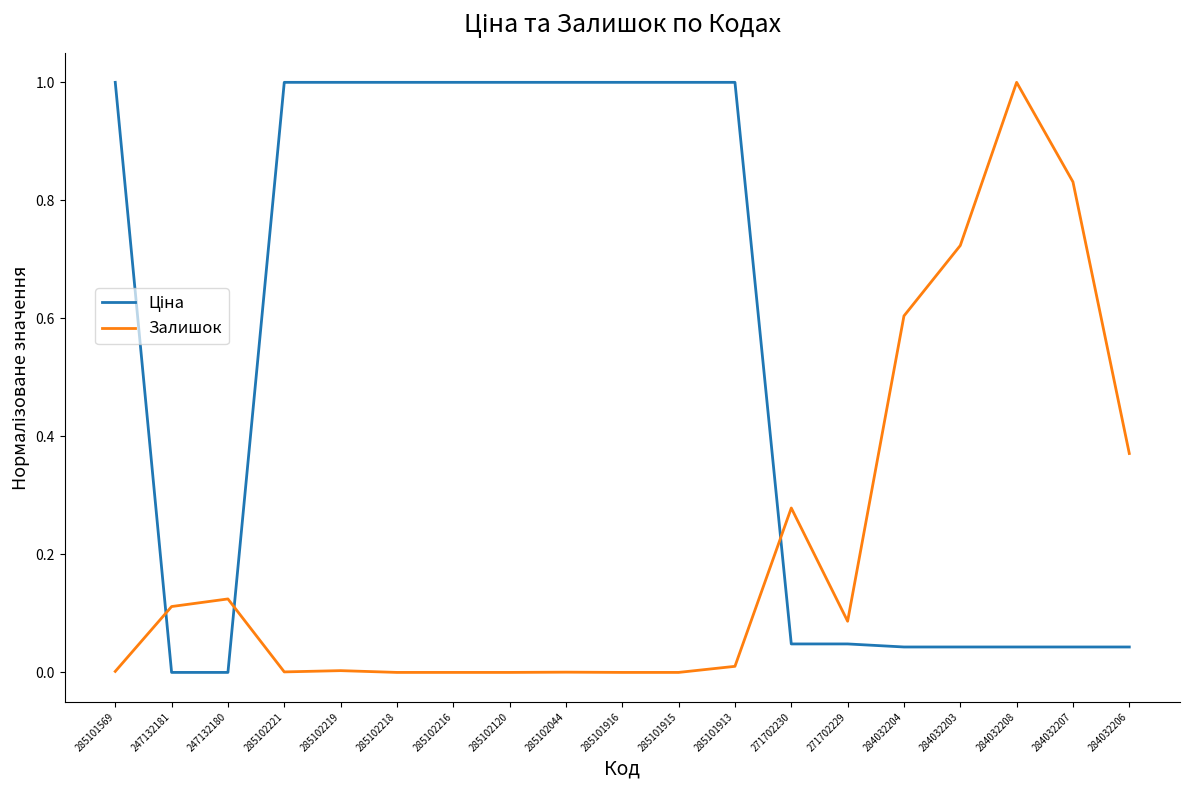

What is the difference between the maximum and minimum values in the Залишок series?

1.0